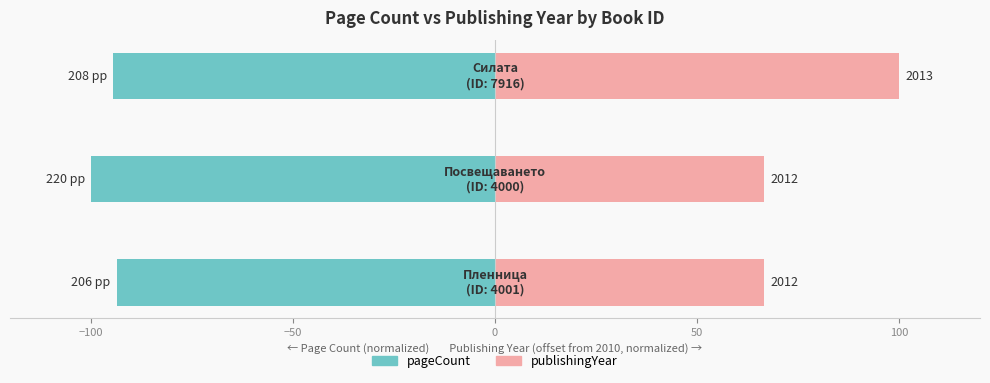

Rank the series at −150 from highest to lowest value.

publishingYear, pageCount